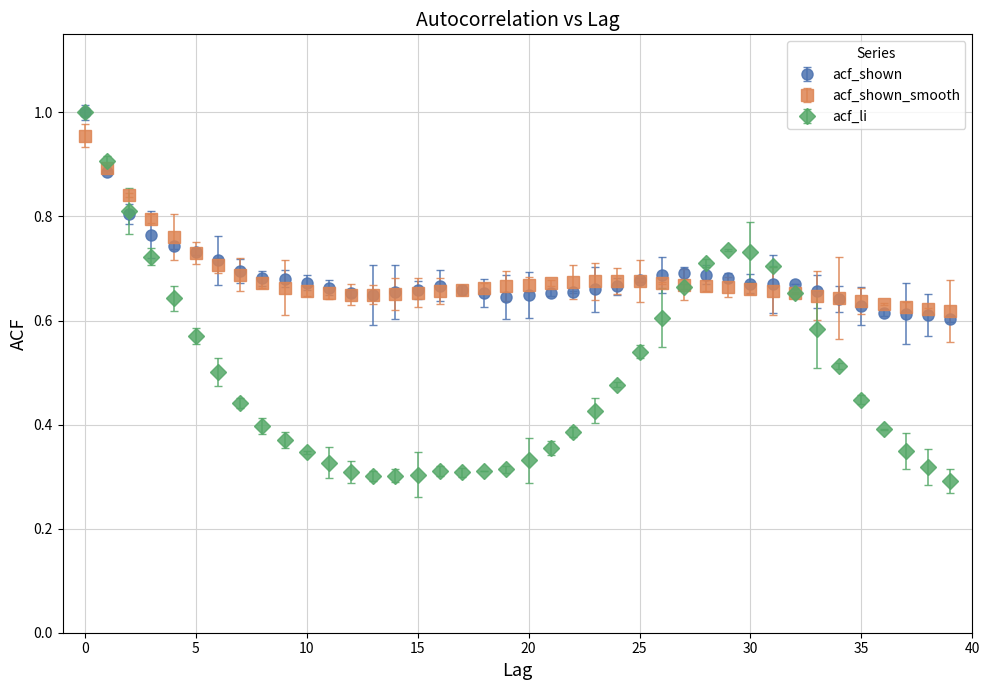

What are all the series names shown in the legend?

acf_shown, acf_shown_smooth, acf_li